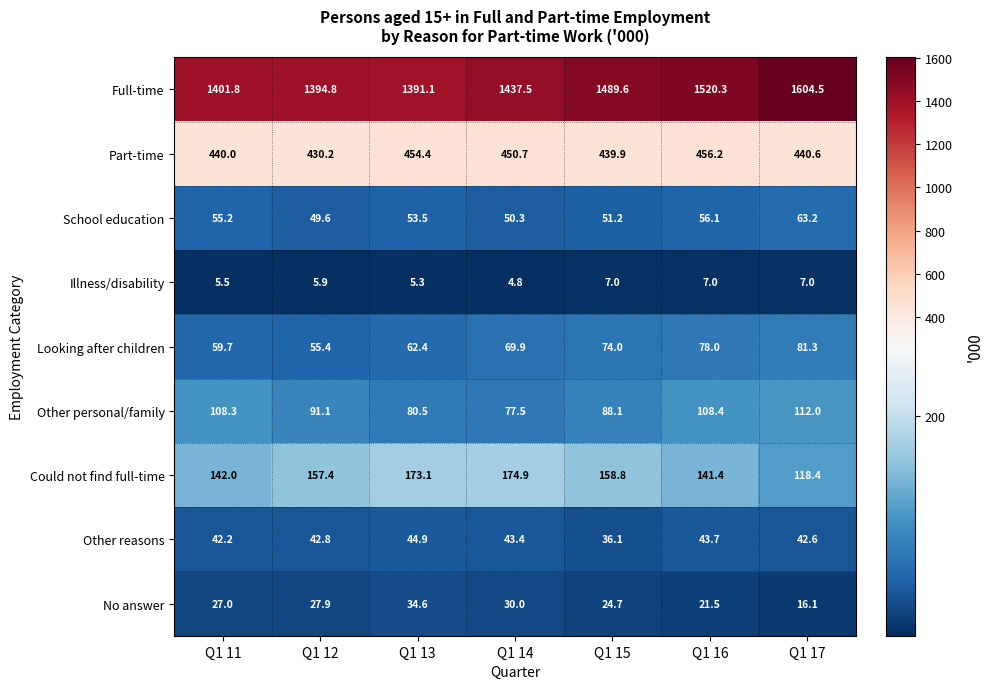

What is the smallest value displayed?

4.8